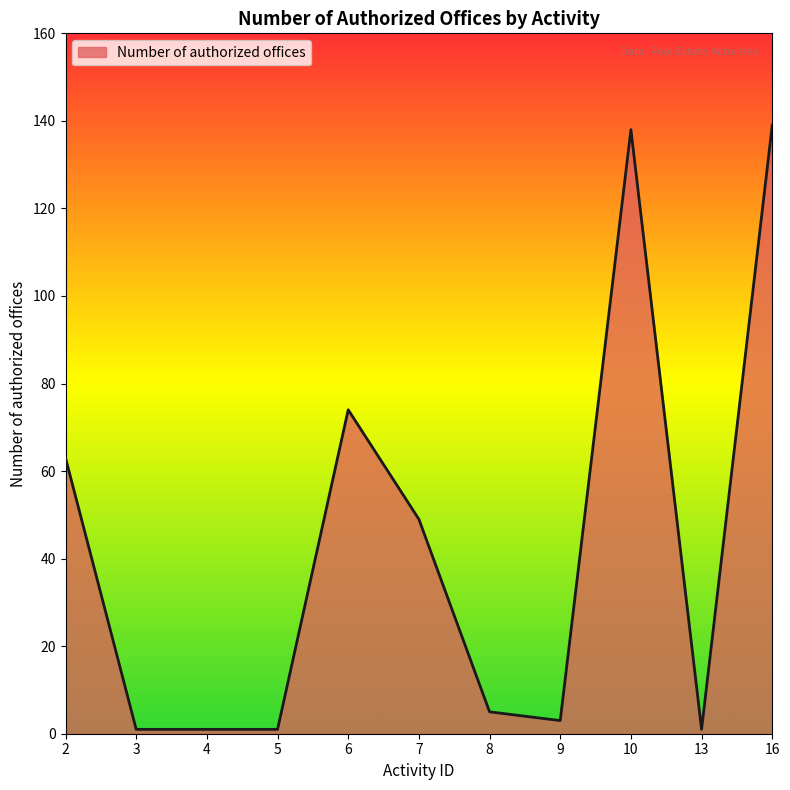

How many lines are shown in the chart?

1